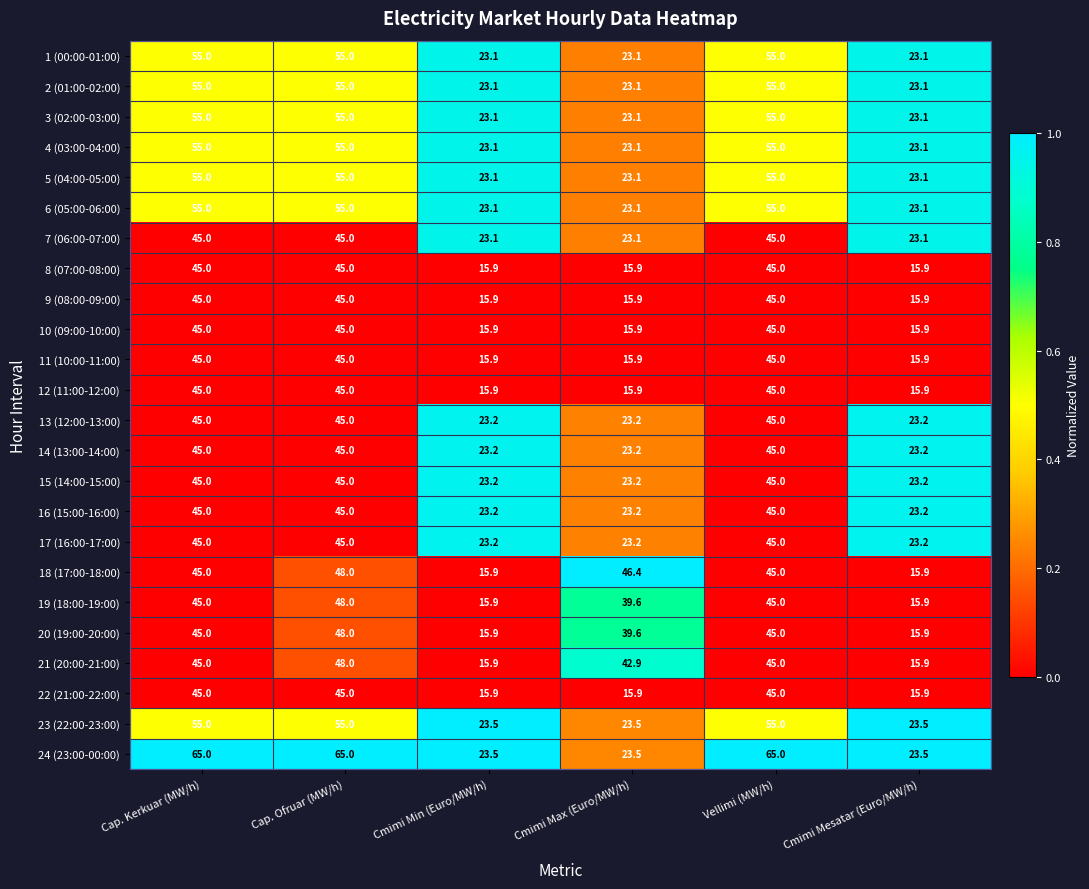

What is the greatest value displayed?

65.0